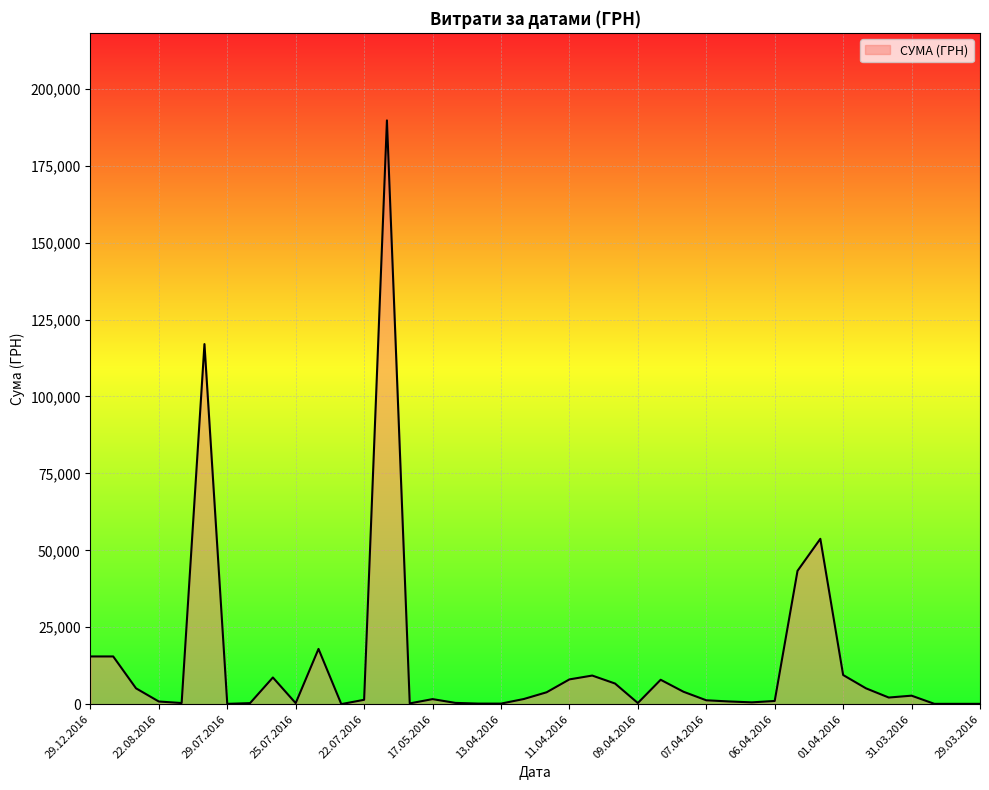

What is the difference between the maximum and minimum values?

189711.9